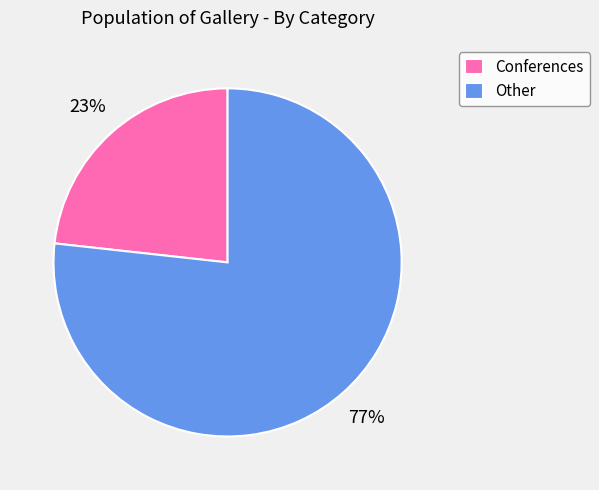

To the nearest percent, what is the average slice percentage?

50%